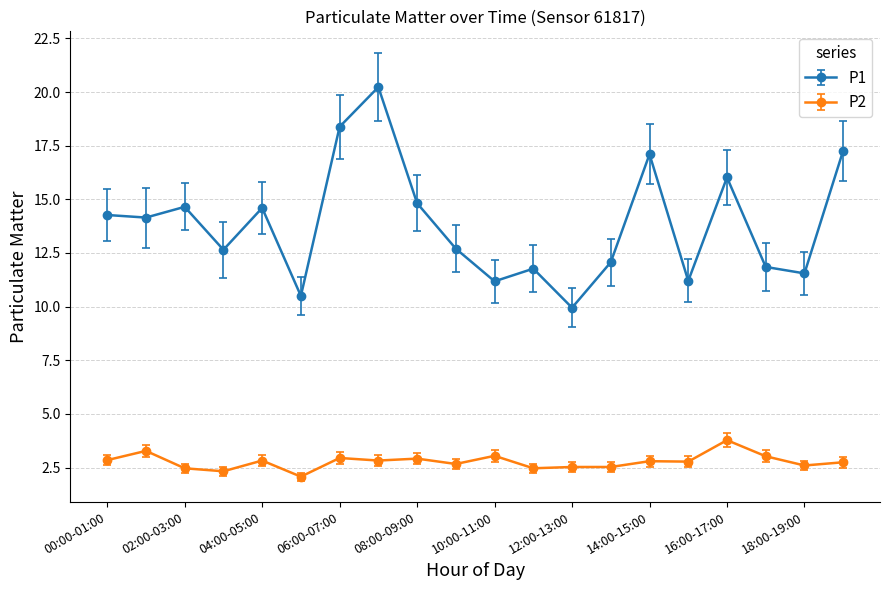

What is the sum of all P2 values?

55.5